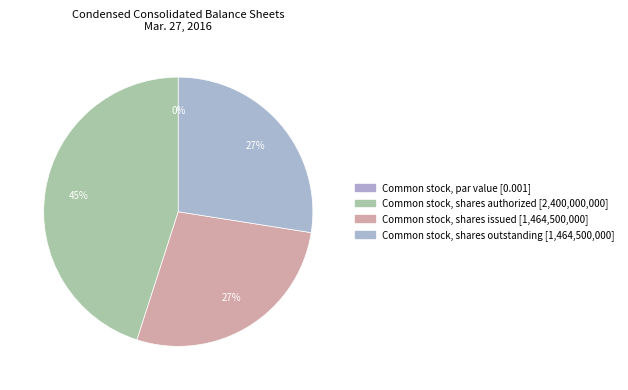

Count the number of slices in the pie.

4